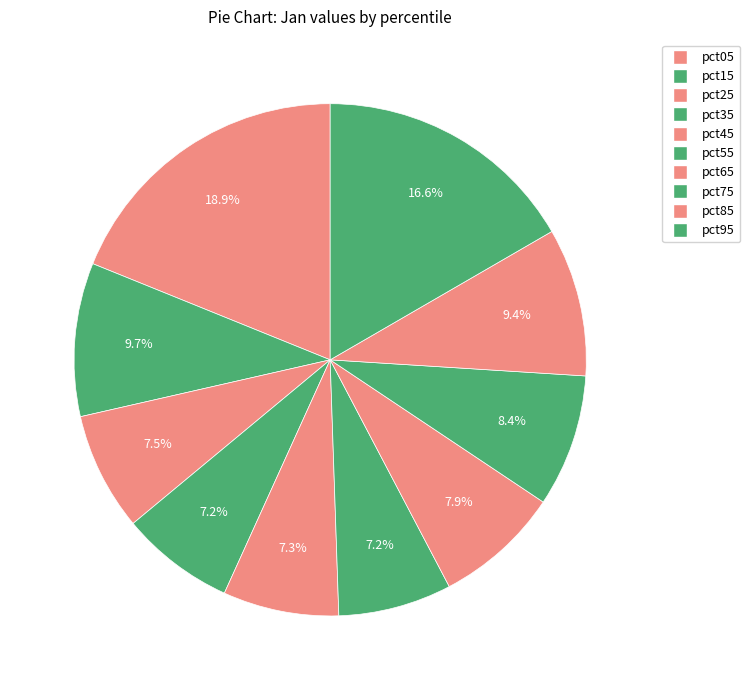

How many segments does this pie chart have?

10